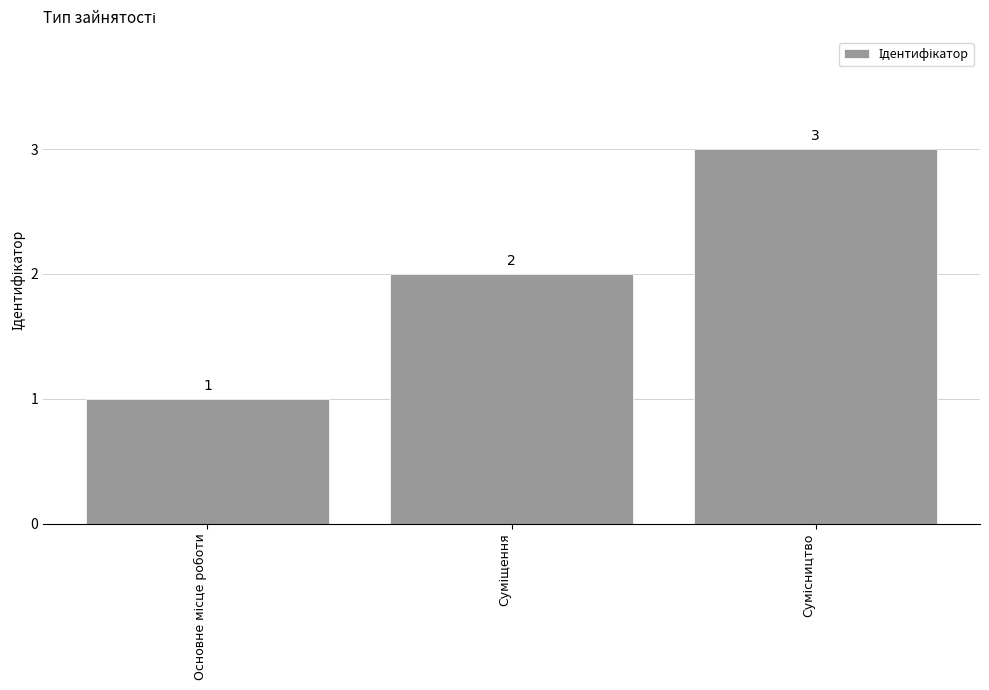

What is the maximum value shown in the chart?

3